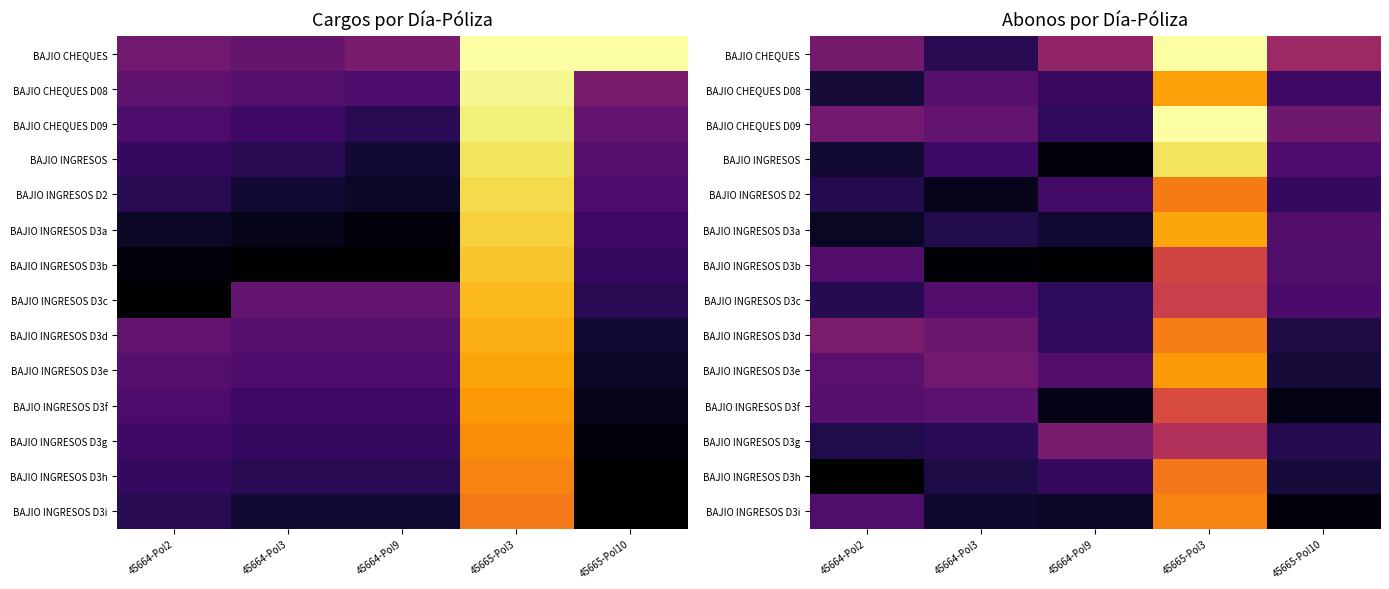

Which series has the largest total across all categories?

BAJIO CHEQUES